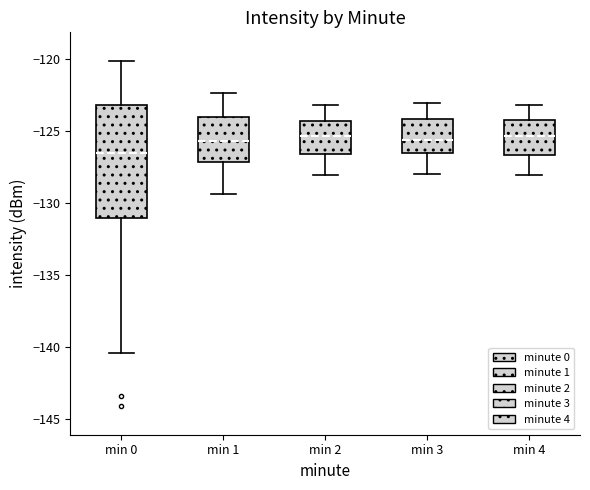

Where does the upper whisker of the box for min 0 end on the y-axis? The values are not printed on the chart, so give them approximately, as read against the axis.

-120.0